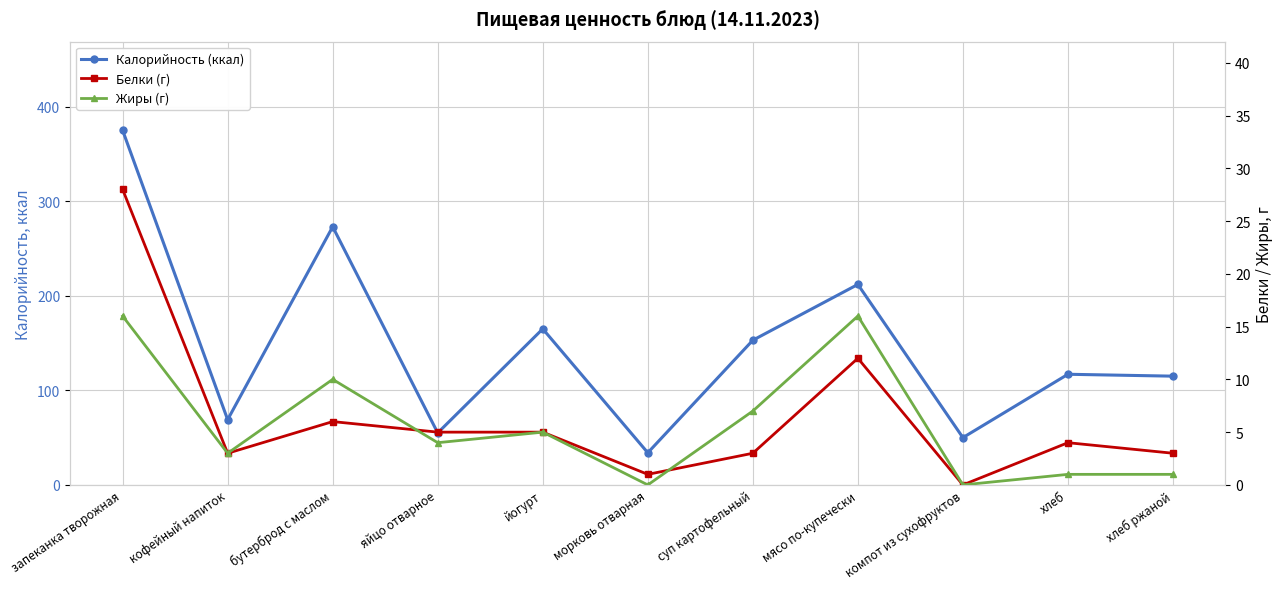

What position from the left is яйцо отварное?

4